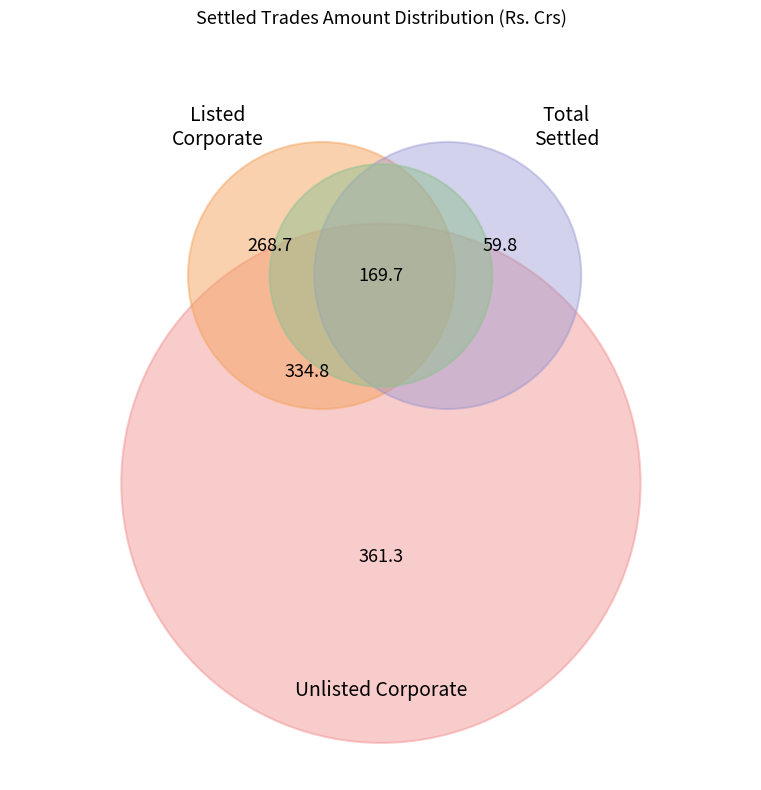

Count the number of slices in the pie.

5